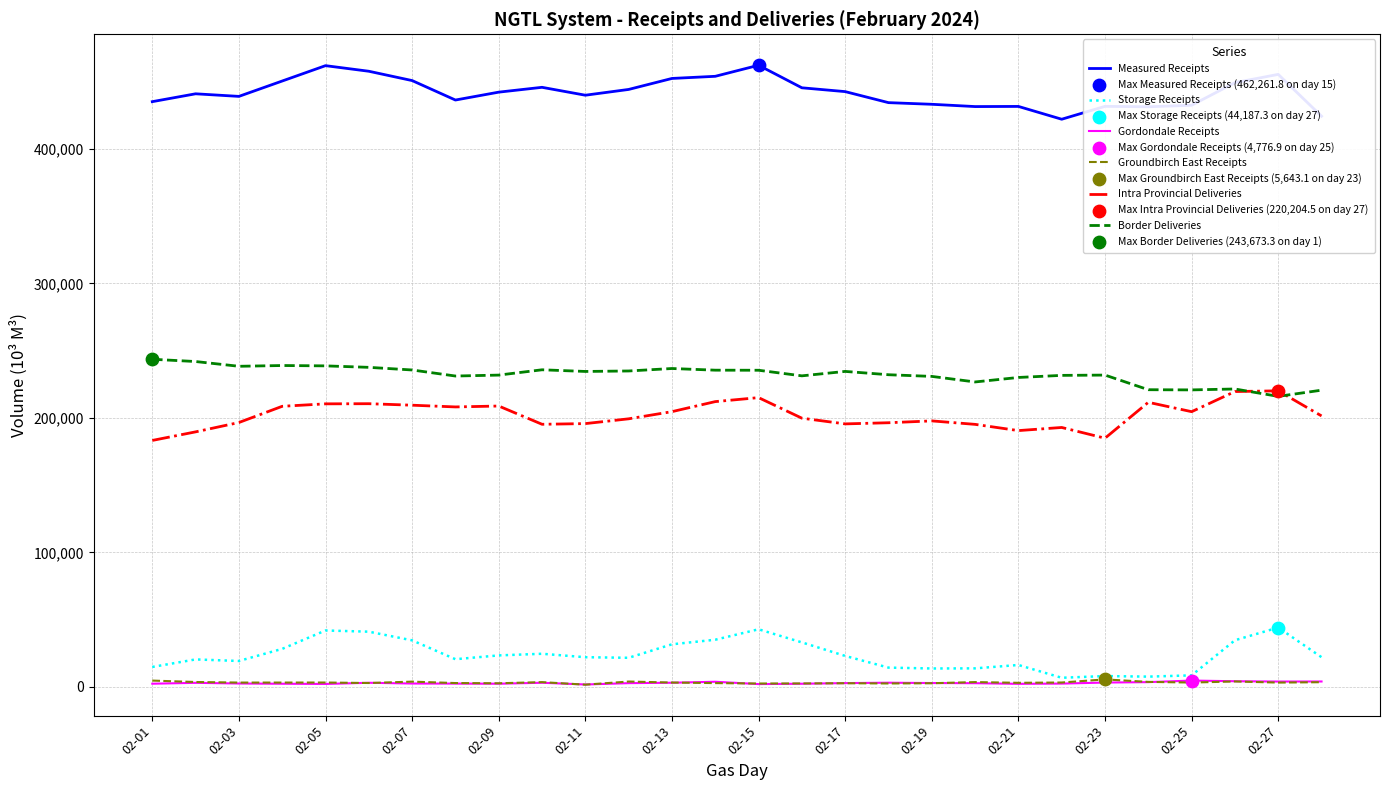

Which series has the largest total across all categories?

Measured Receipts